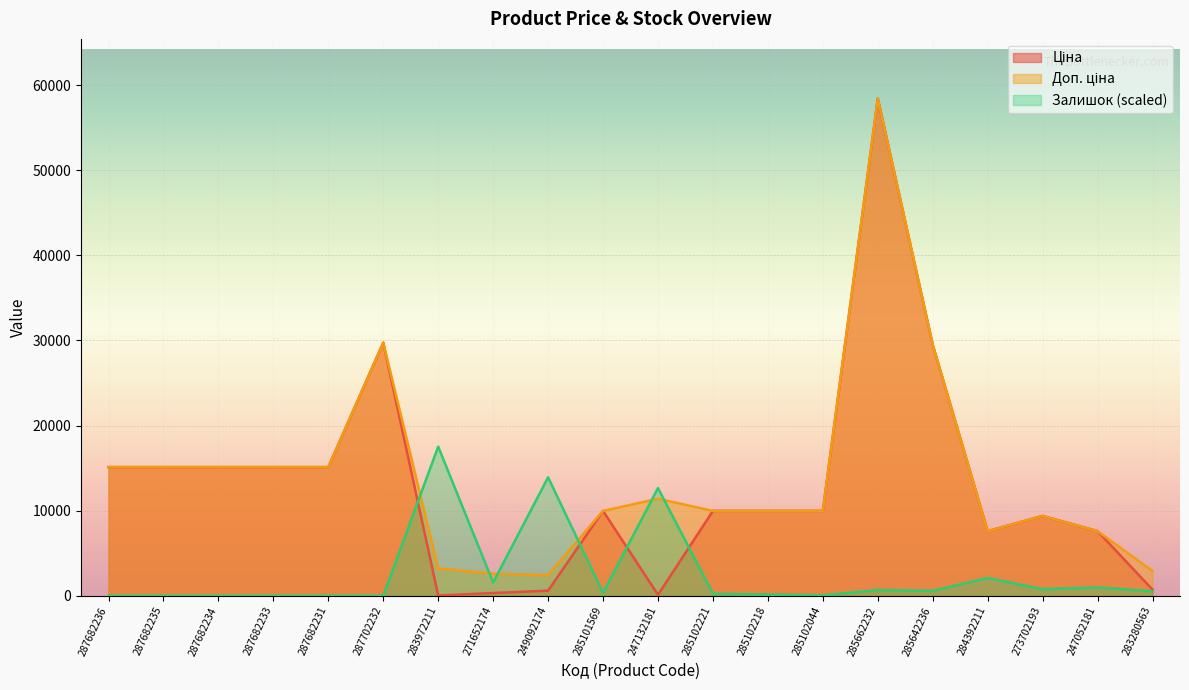

What is the sum of all Ціна values?

259541.4